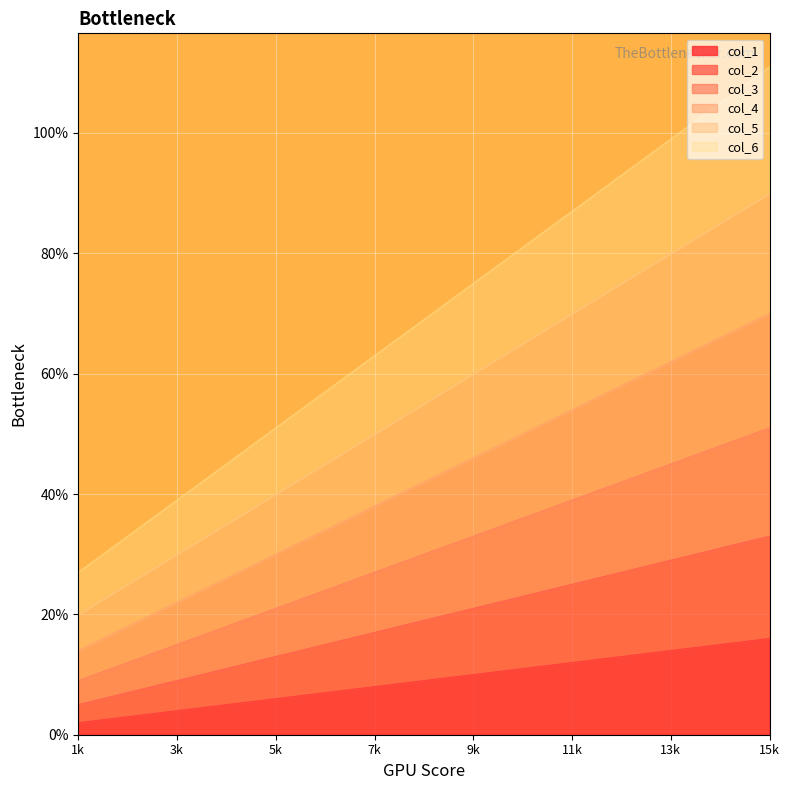

What is the difference between the highest and lowest values at 13k?

85